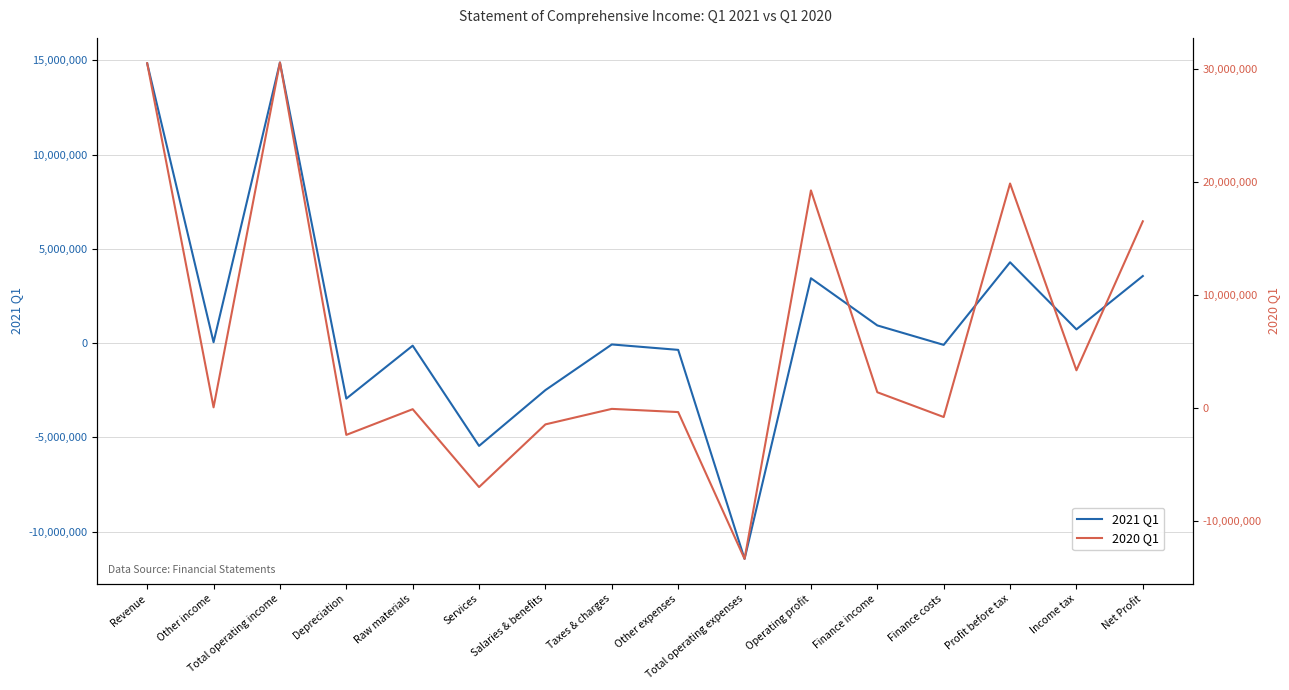

What is the difference between the 2020 Q1 values at Taxes & charges and Raw materials?

27287